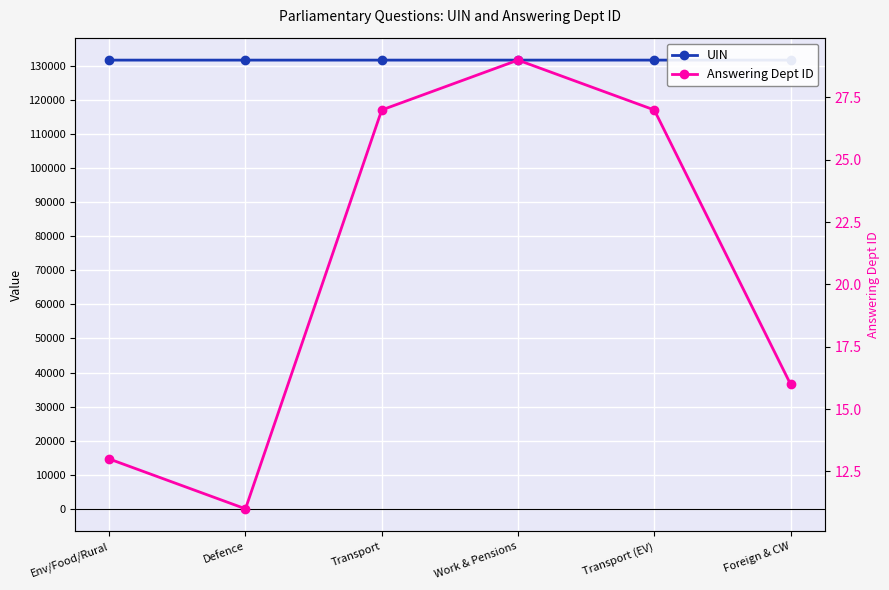

True or false: Answering Dept ID has a value of 42 at Transport (EV).

False